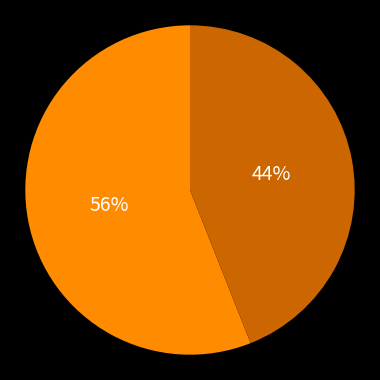

How many segments does this pie chart have?

2